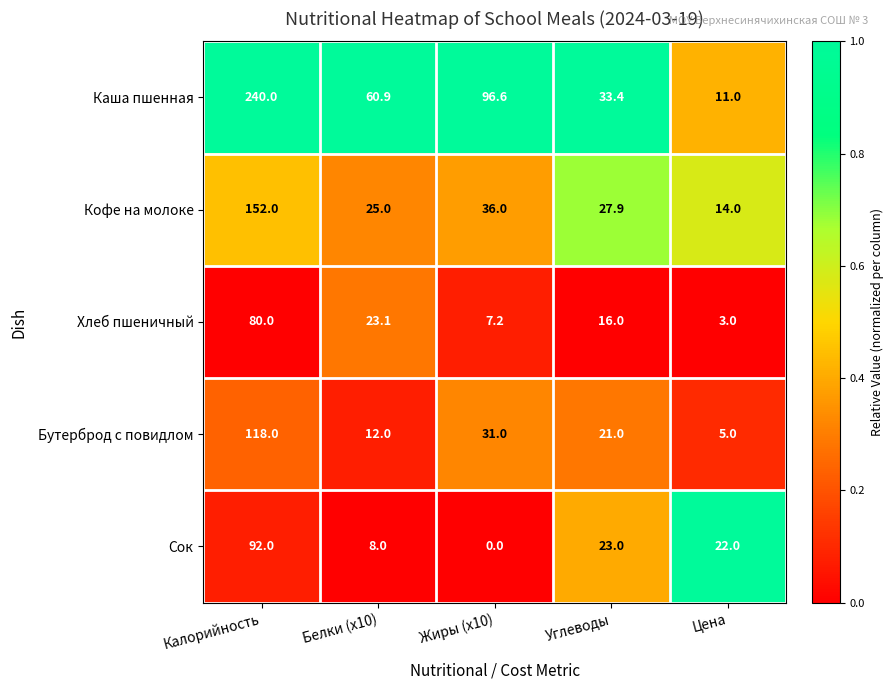

Which series has the largest total across all categories?

Каша пшенная